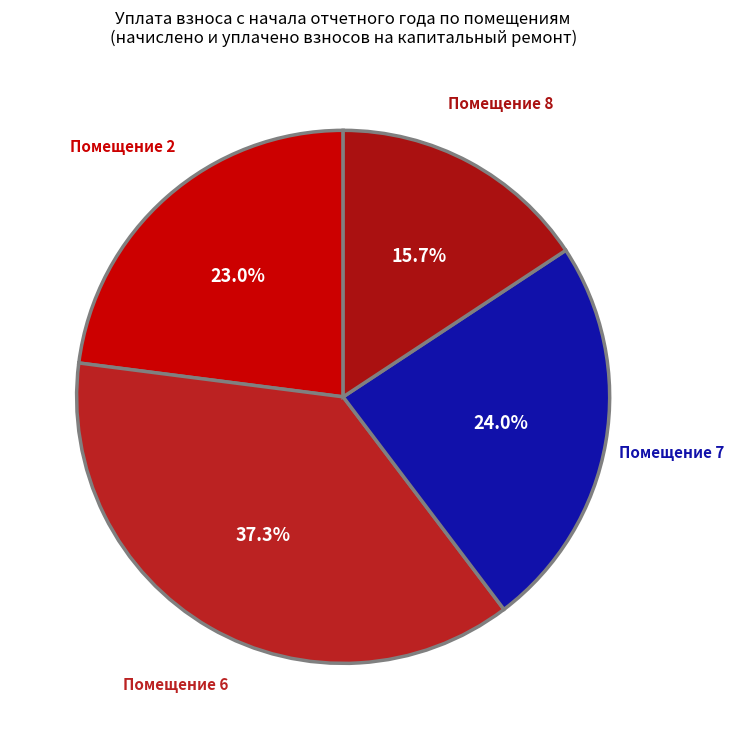

Is there a majority slice in this chart?

No